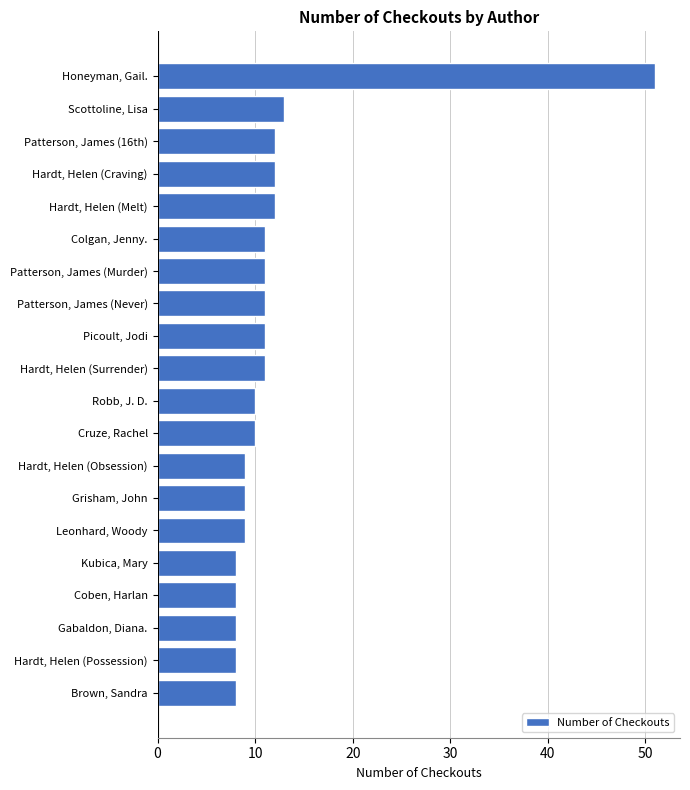

Reading bottom to top, what are all the values shown in this chart?

Brown, Sandra=8	Hardt, Helen (Possession)=8	Gabaldon, Diana.=8	Coben, Harlan=8	Kubica, Mary=8	Leonhard, Woody=9	Grisham, John=9	Hardt, Helen (Obsession)=9	Cruze, Rachel=10	Robb, J. D.=10	Hardt, Helen (Surrender)=11	Picoult, Jodi=11	Patterson, James (Never)=11	Patterson, James (Murder)=11	Colgan, Jenny.=11	Hardt, Helen (Melt)=12	Hardt, Helen (Craving)=12	Patterson, James (16th)=12	Scottoline, Lisa=13	Honeyman, Gail.=51